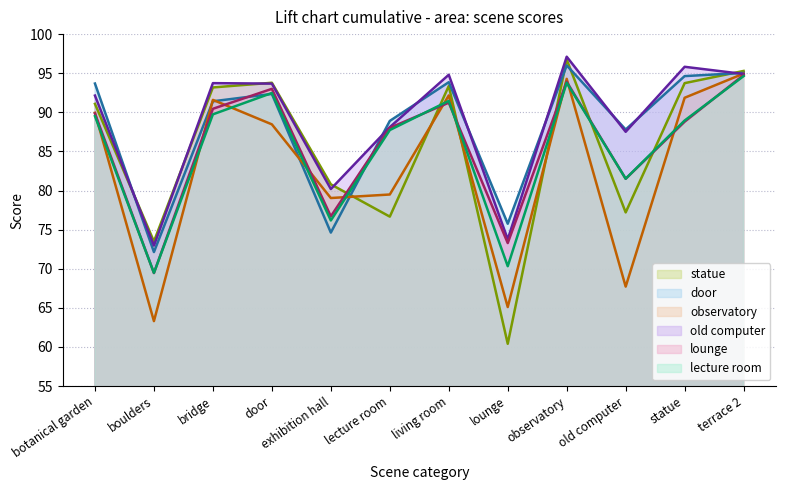

At which label is old computer closest to 85?

old computer